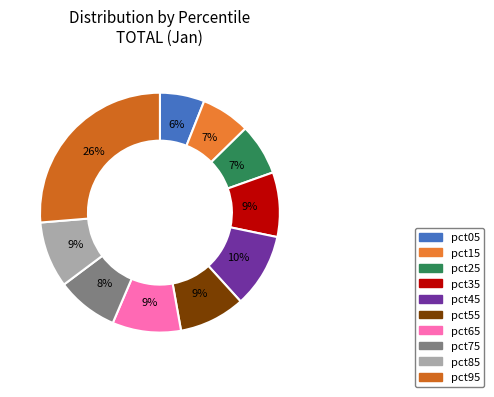

Does pct65 account for over 50% of the chart?

No